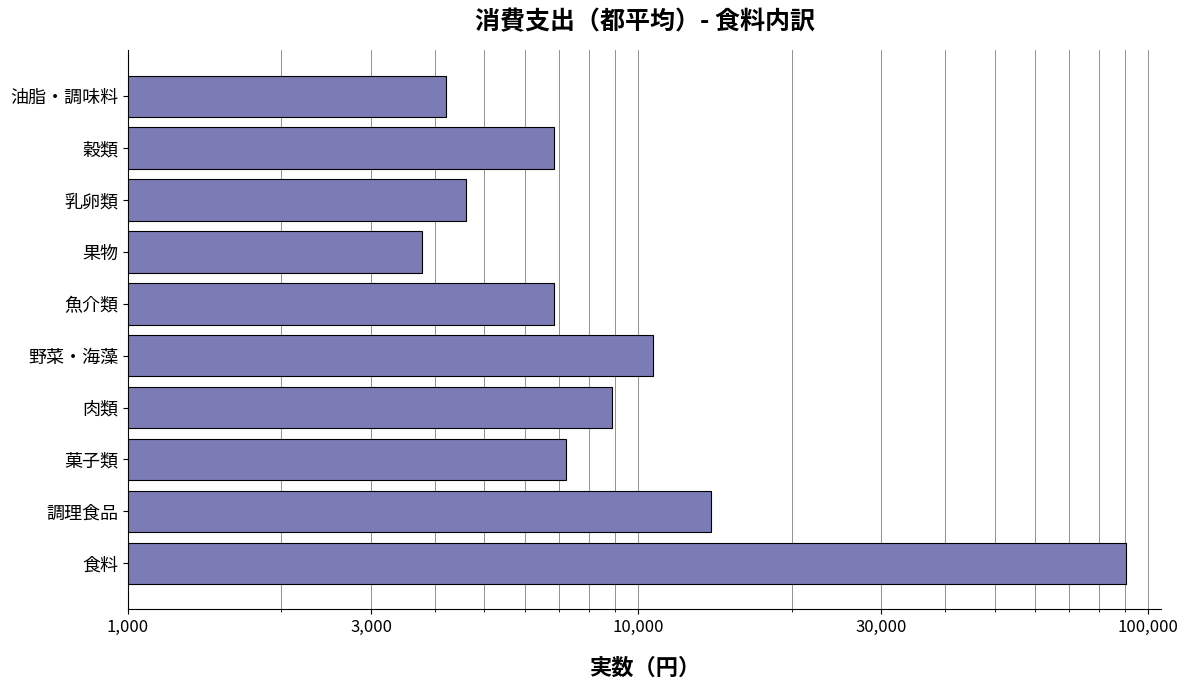

The chart shows a value of 7237 at 菓子類. True or false?

True